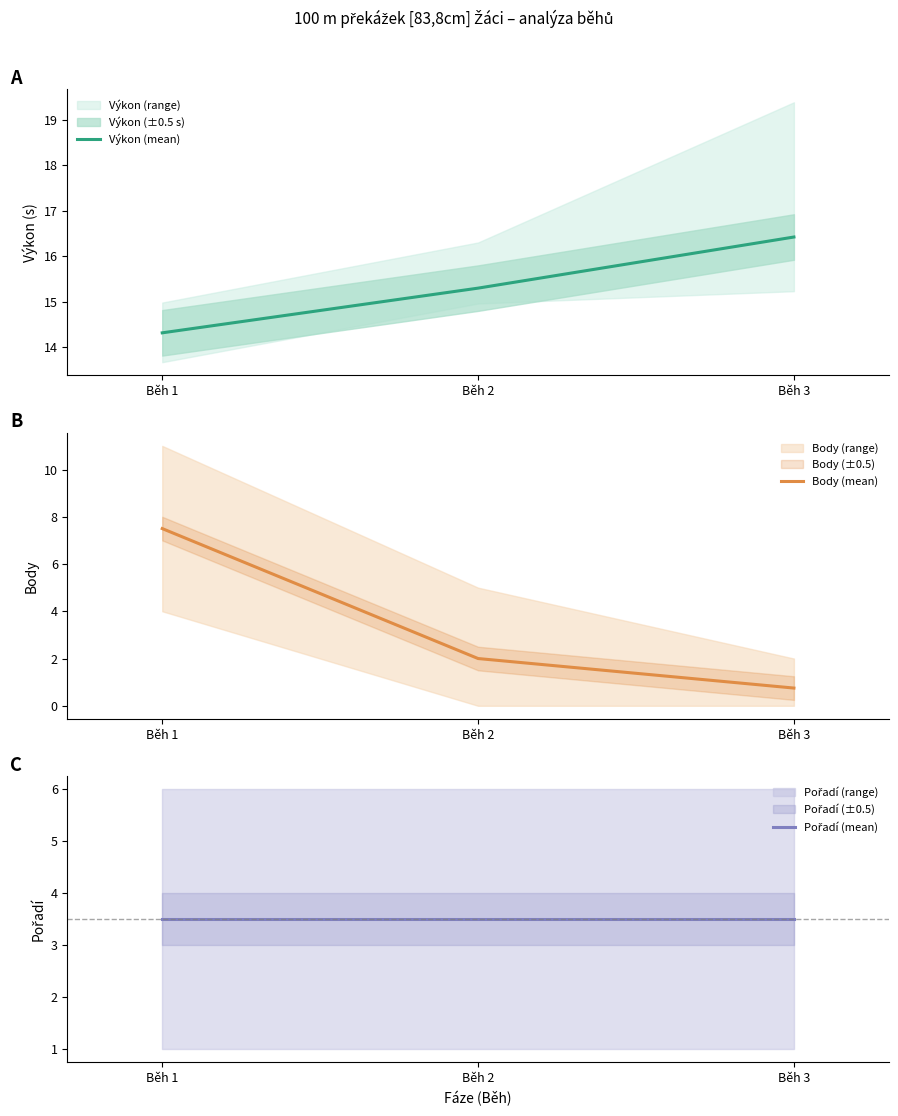

What are all the series names shown in the legend?

Výkon (mean), Body (mean), Pořadí (mean)